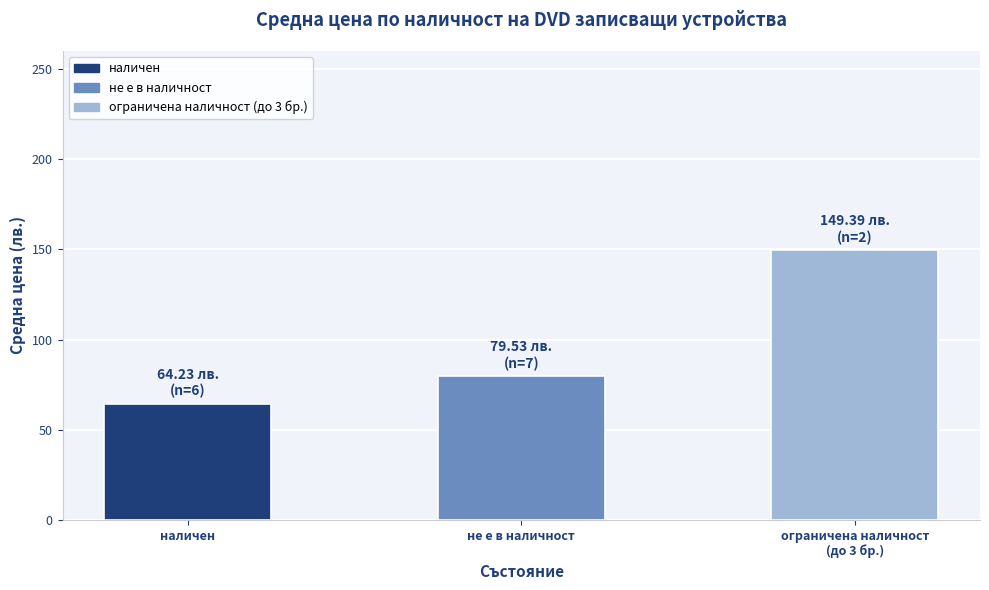

How many series are shown in this chart?

1